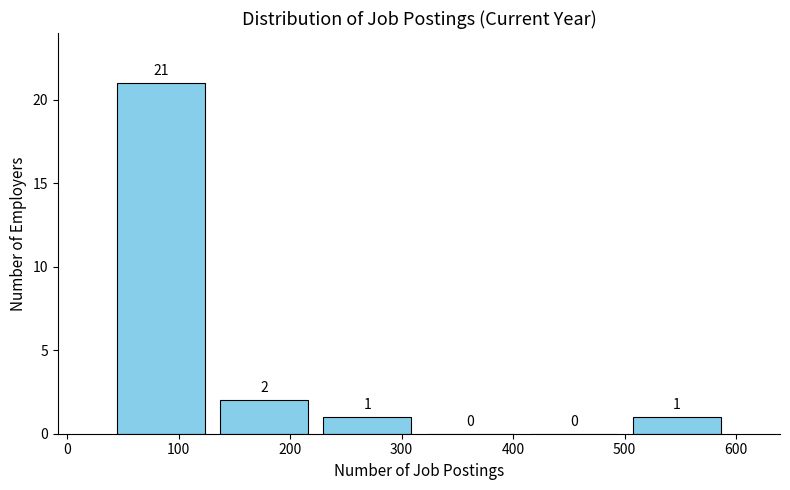

How tall is the bar that spans 130 to 220 on the x-axis? The bar edges are not printed on the chart, so give them approximately, as read against the axis.

2